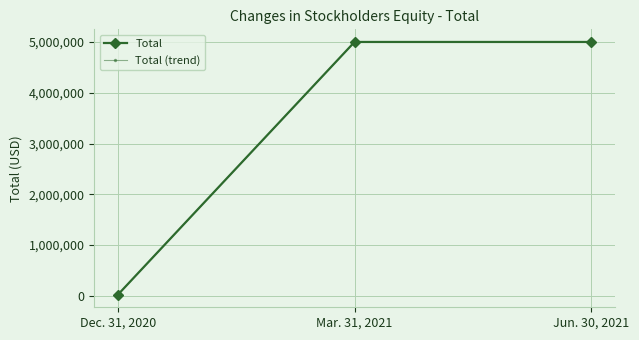

List the labels in order of Total value, smallest first.

Dec. 31, 2020, Jun. 30, 2021, Mar. 31, 2021